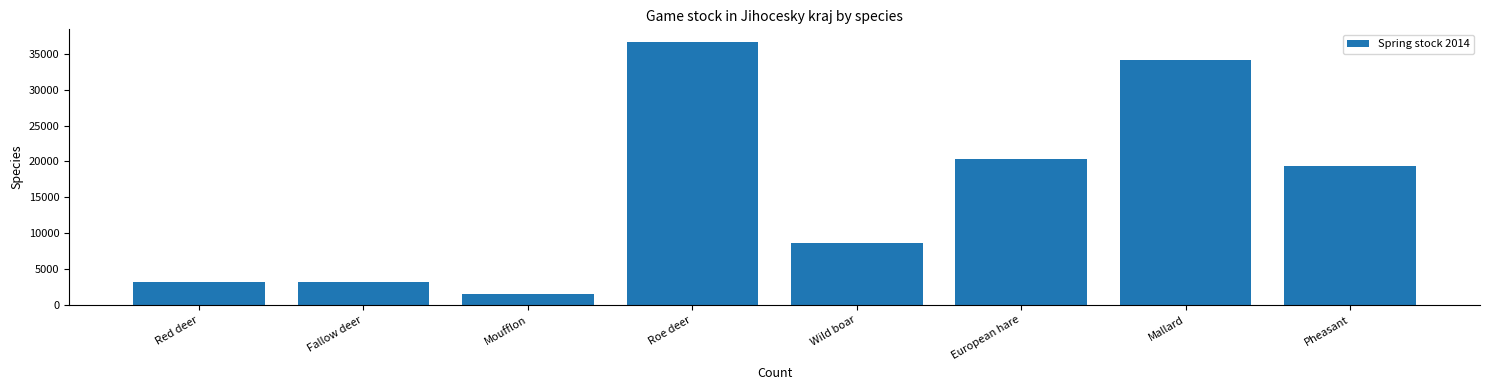

What is the approximate value at Red deer, to the nearest 50?

3200